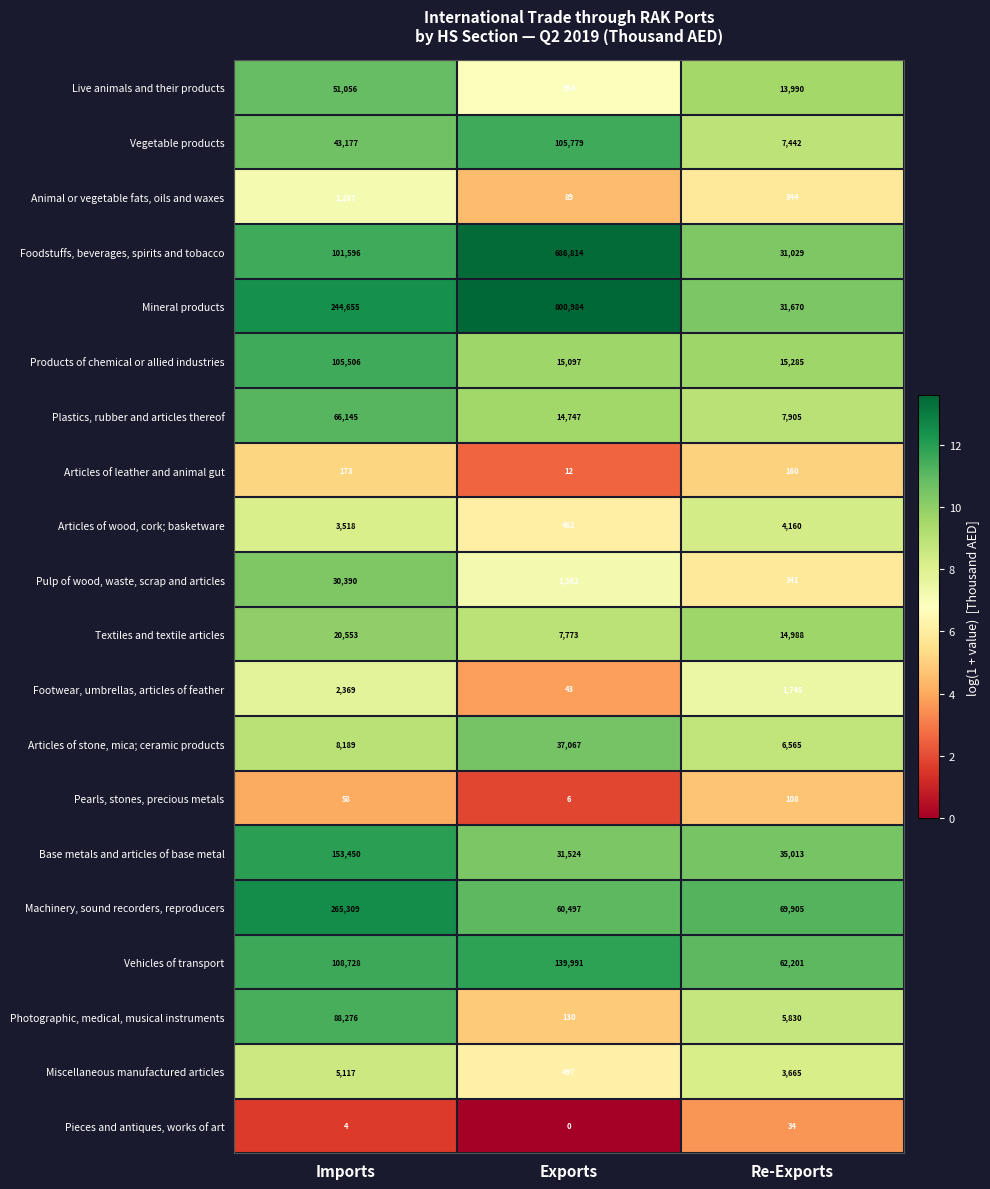

At which category does the chart reach its minimum across all series?

Exports